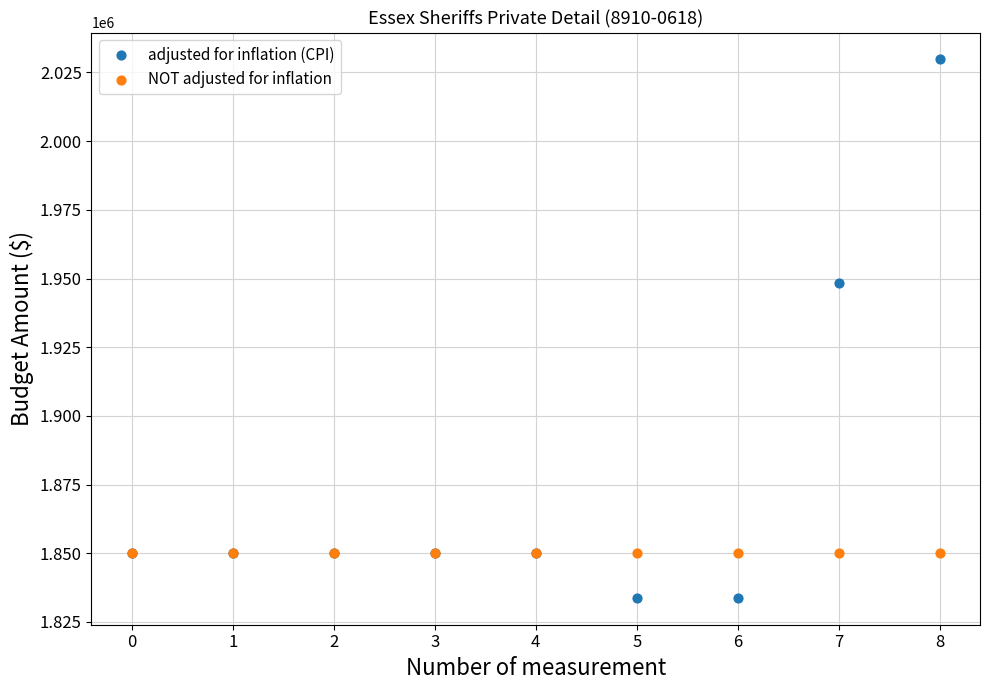

In the adjusted for inflation (CPI) series, what Y value is closest to 1931767?

1948401